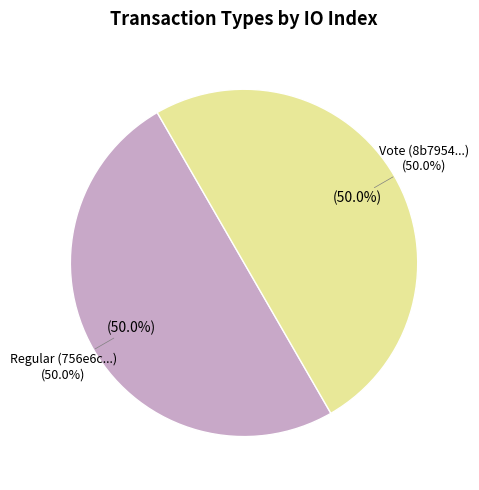

To the nearest percent, what is the combined percentage of Regular and Vote?

100%